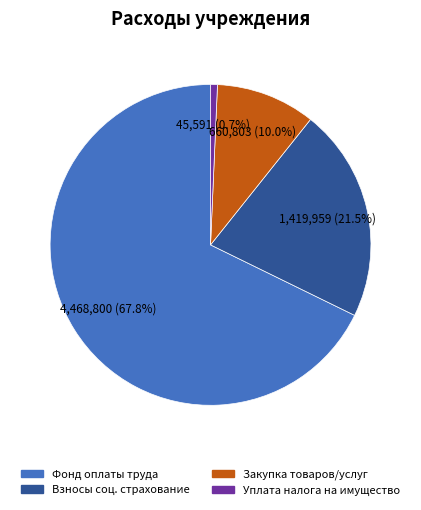

Does any single category account for the majority?

Yes